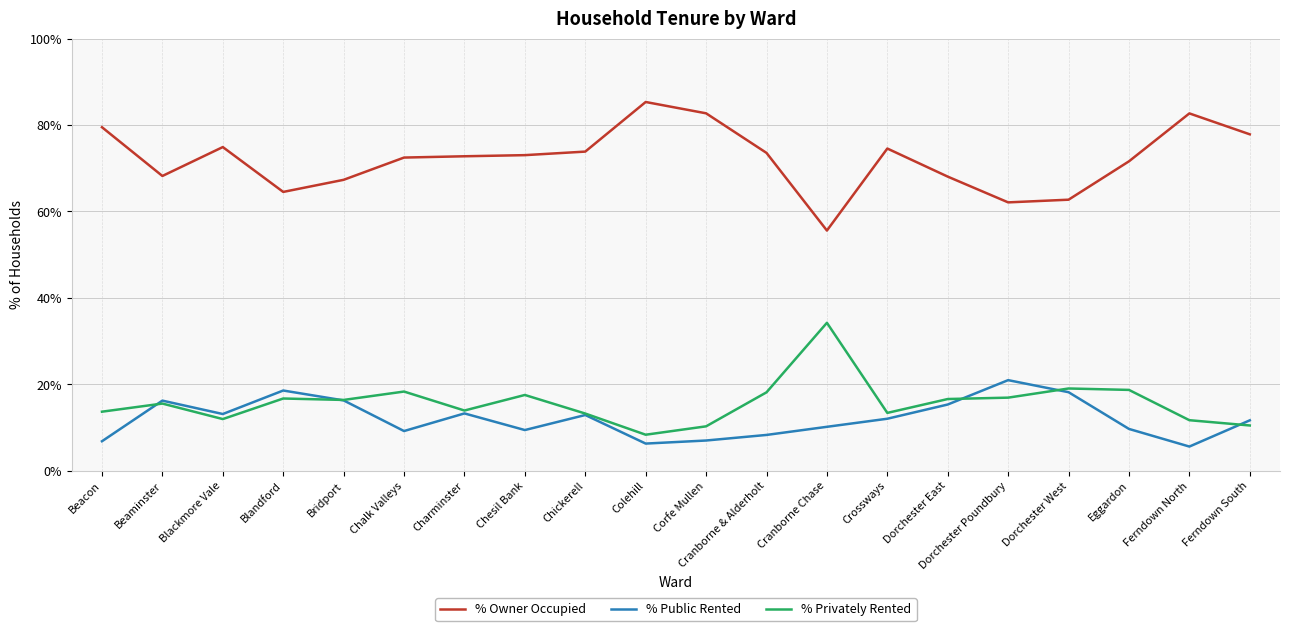

What is the approximate value of % Public Rented at Corfe Mullen?

7.0